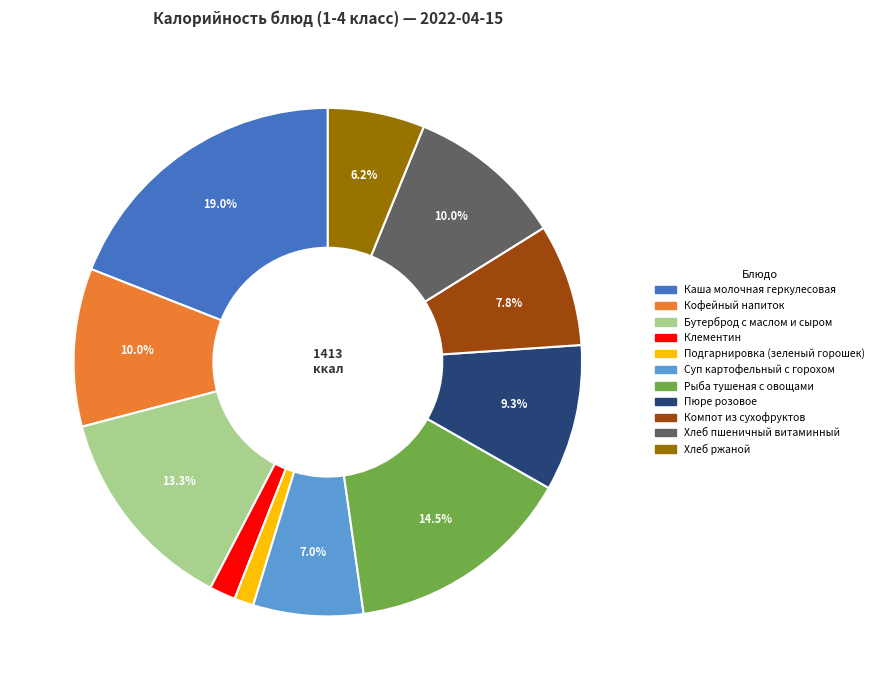

True or false: Клементин accounts for 2% of the total.

True